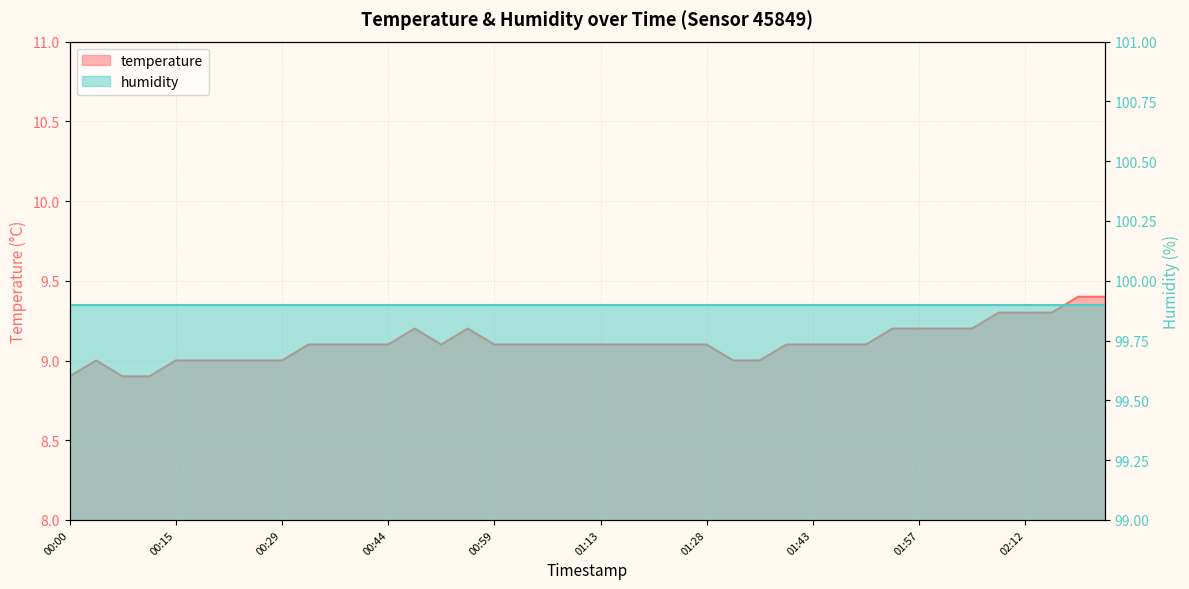

What is the ratio of the value at 01:24 to the value at 00:44?

1.0